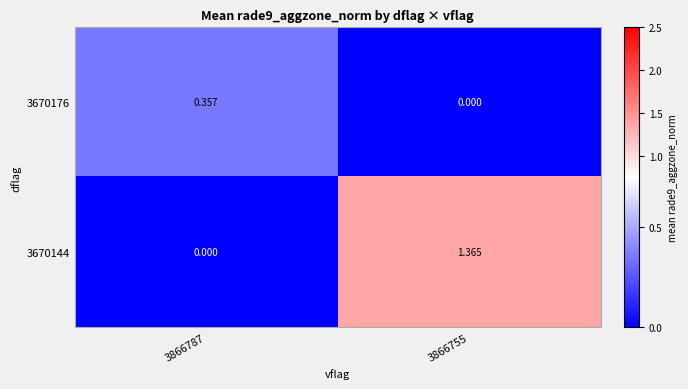

Is the value of 3670144 at 3866787 greater than the value of 3670176 at 3866787?

No